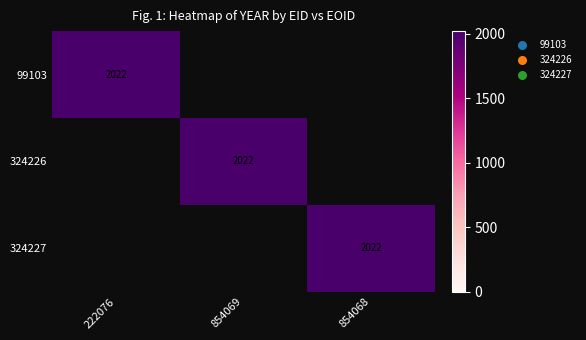

What is the difference between the 99103 values at 0 and 1?

2022